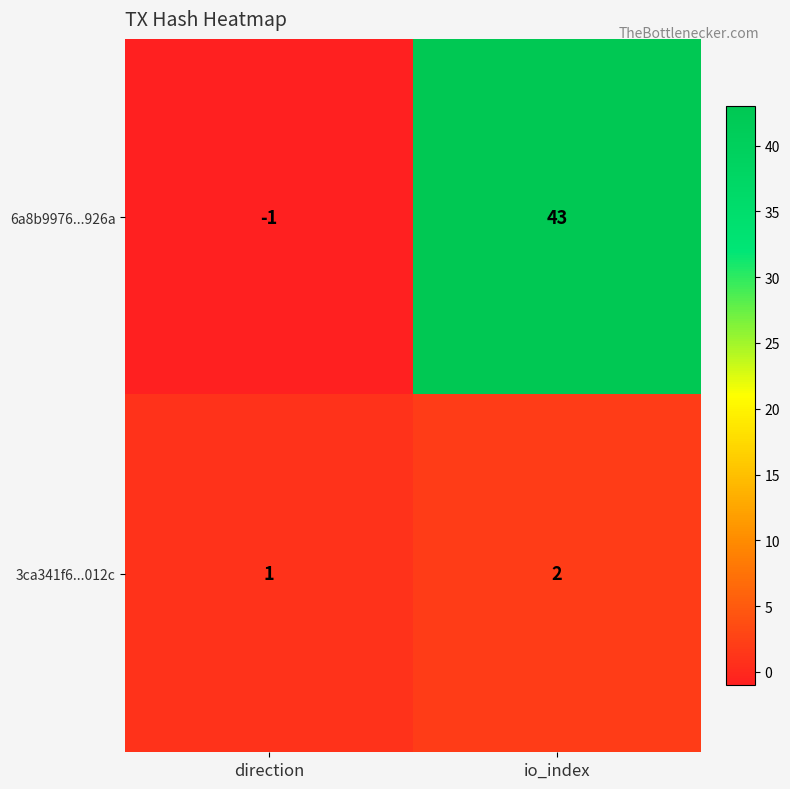

What is the difference between the maximum and minimum values in the 6a8b9976...926a series?

44